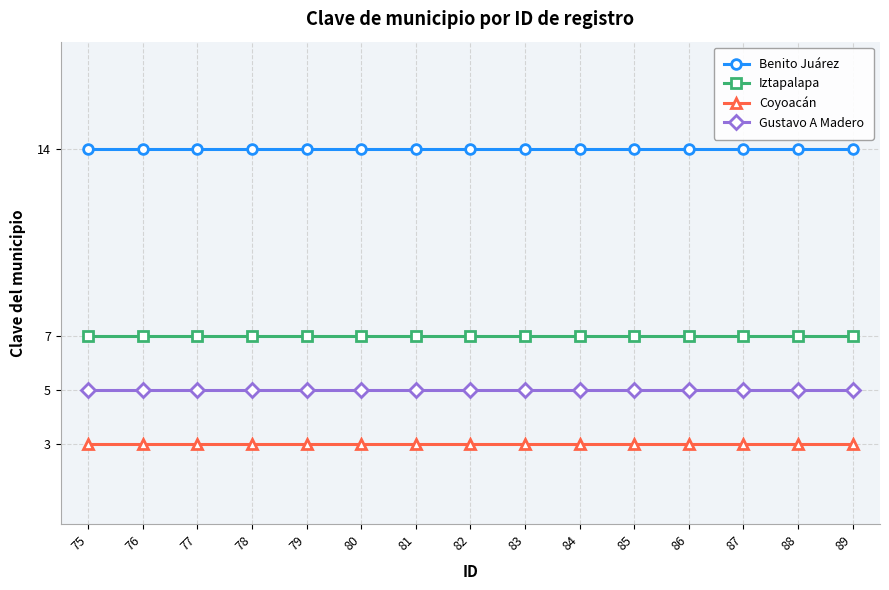

Reading left to right, extract all data points from this chart.

Benito Juárez: 14	14	14	14	14	14	14	14	14	14	14	14	14	14	14
Iztapalapa: 7	7	7	7	7	7	7	7	7	7	7	7	7	7	7
Coyoacán: 3	3	3	3	3	3	3	3	3	3	3	3	3	3	3
Gustavo A Madero: 5	5	5	5	5	5	5	5	5	5	5	5	5	5	5